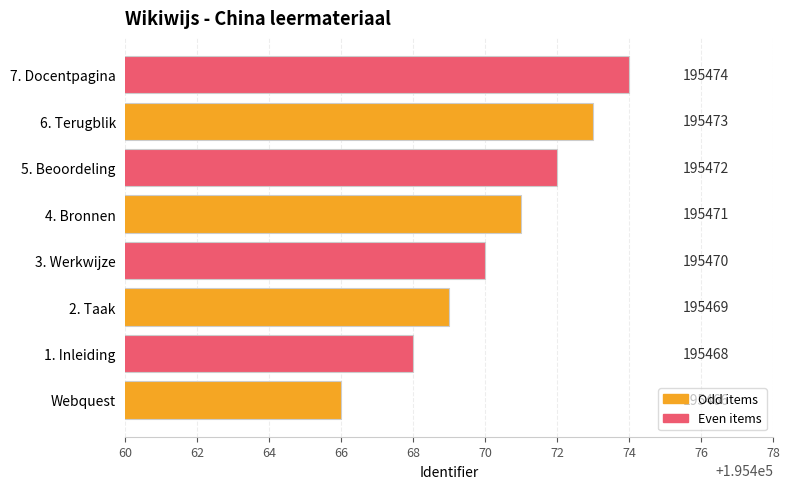

What is the smallest value displayed?

195466